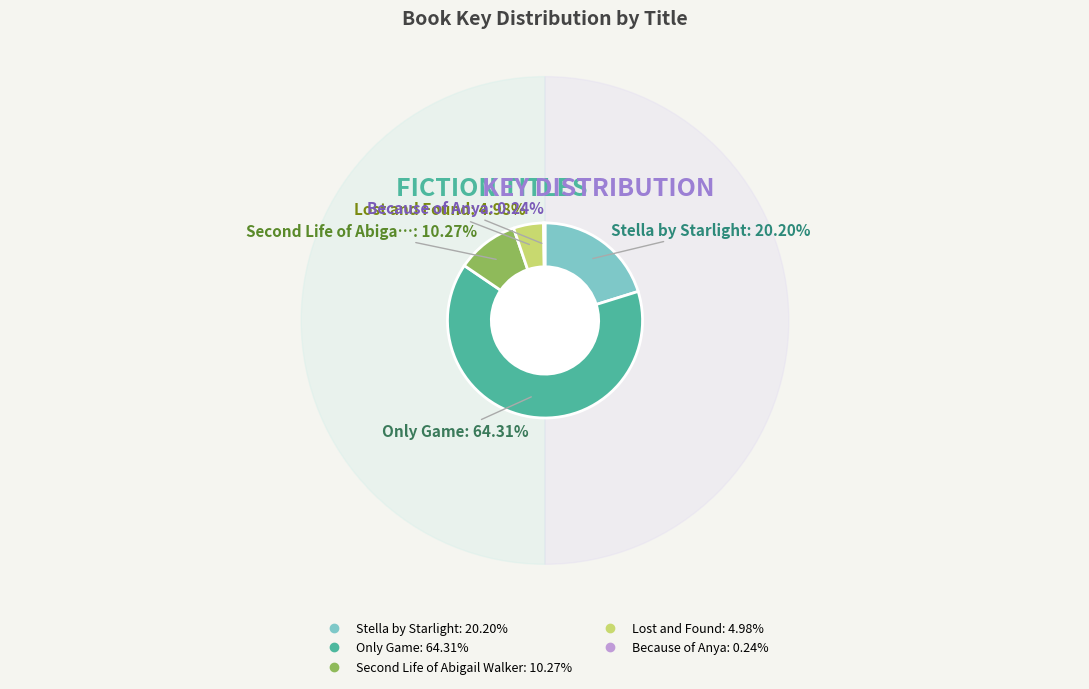

Which category has the biggest portion of the pie?

Only Game